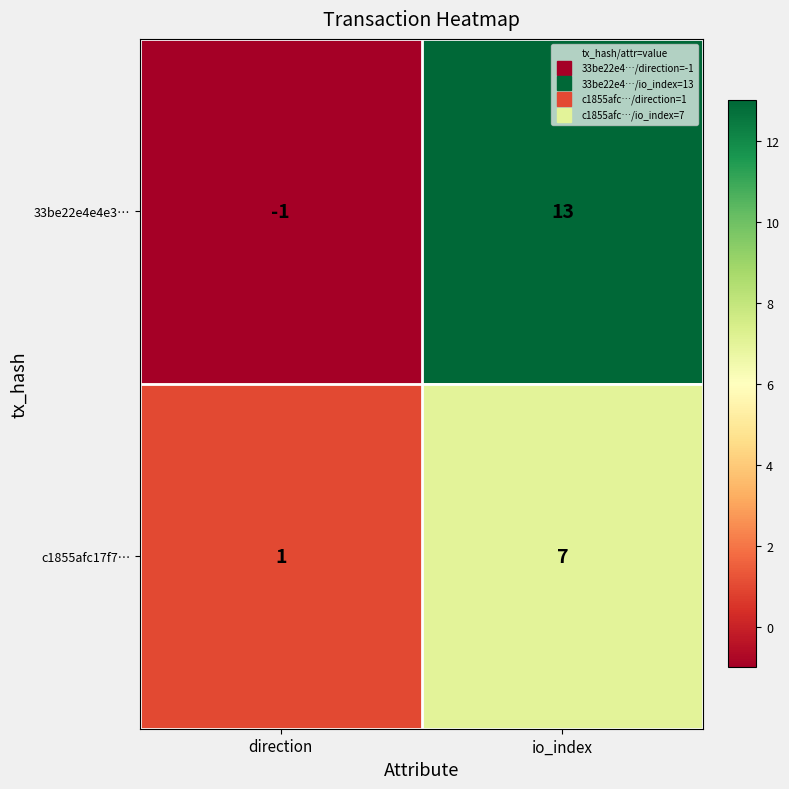

What is the average value of the 33be22e4e4e3… series?

6